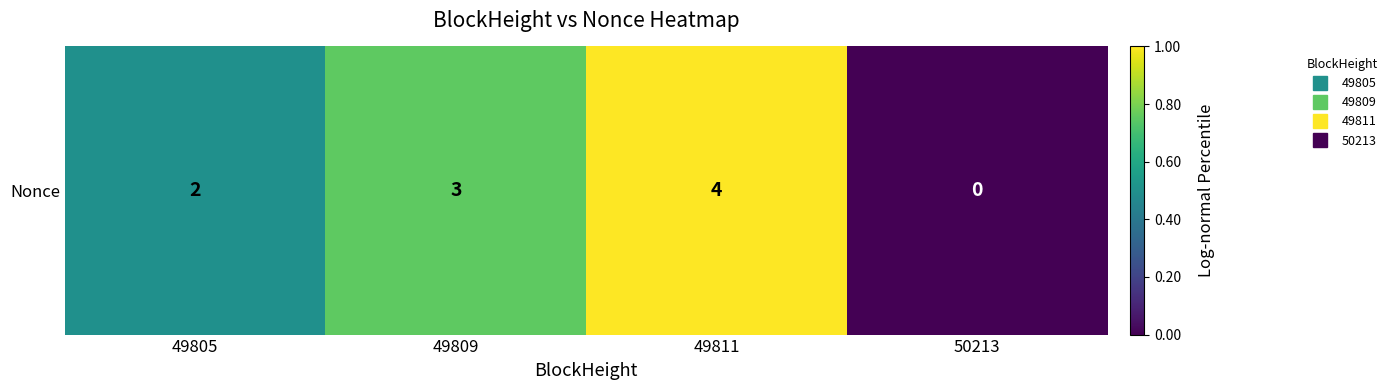

Which label corresponds to the smallest value in the chart?

50213